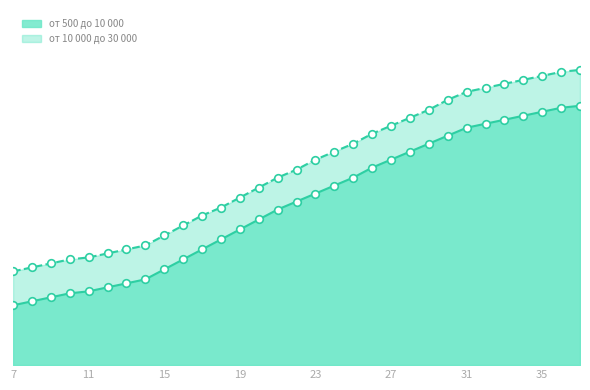

Which series contains the highest Y value?

от 10 000 до 30 000